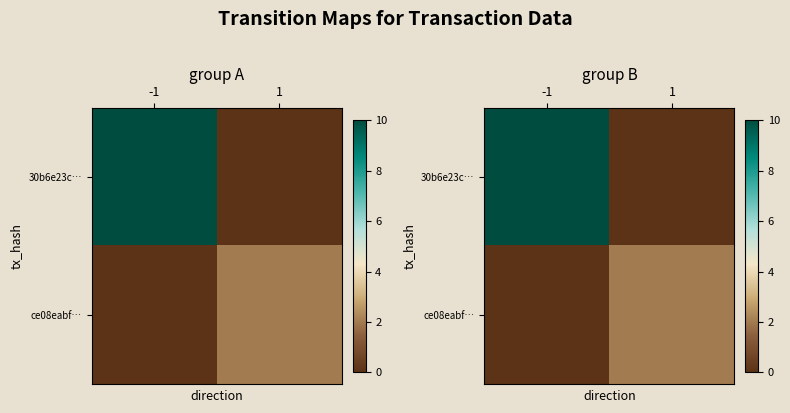

At which category is the sum across all series the highest?

-1